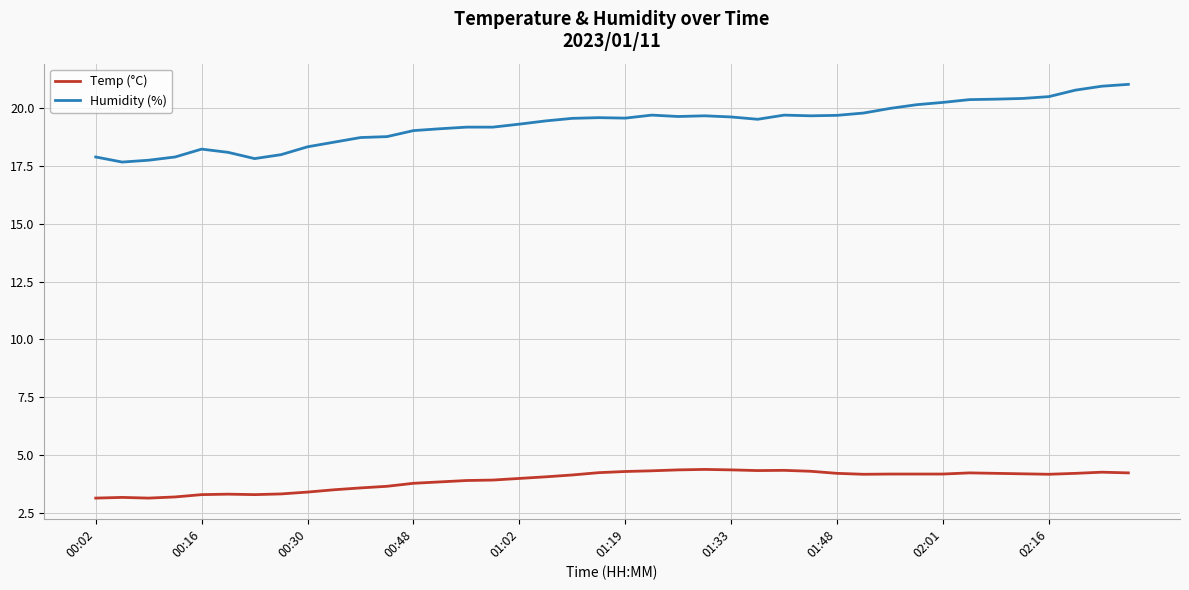

Which series has the largest total across all categories?

Humidity (%)